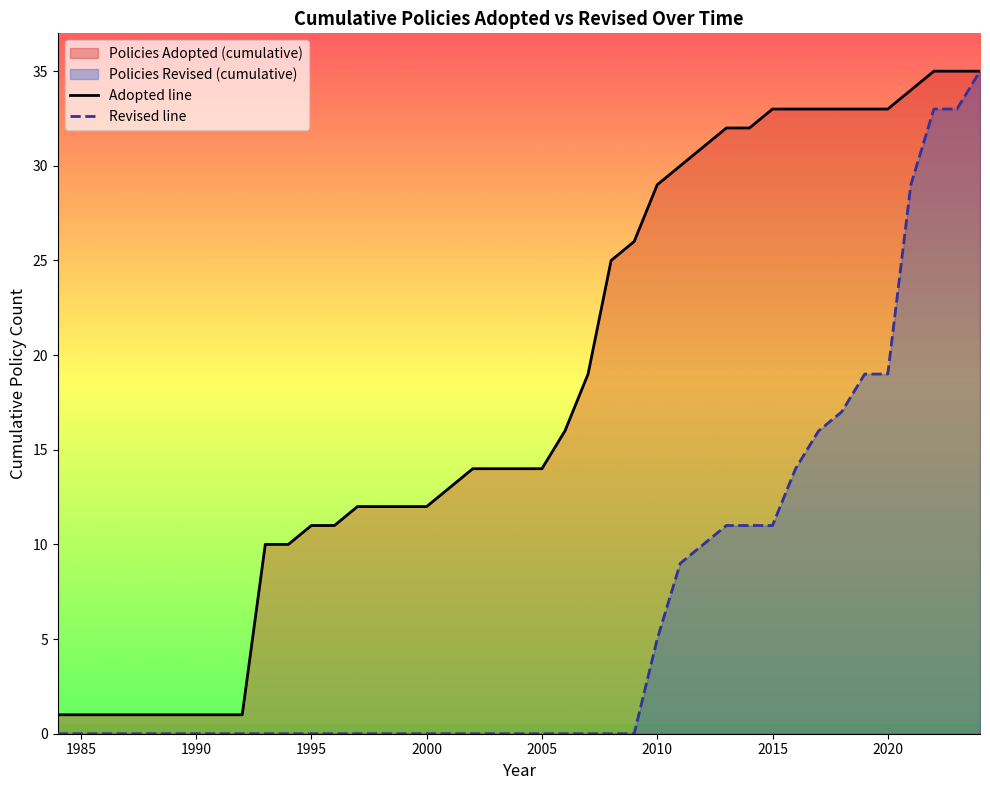

Which series has the largest total across all categories?

Adopted line